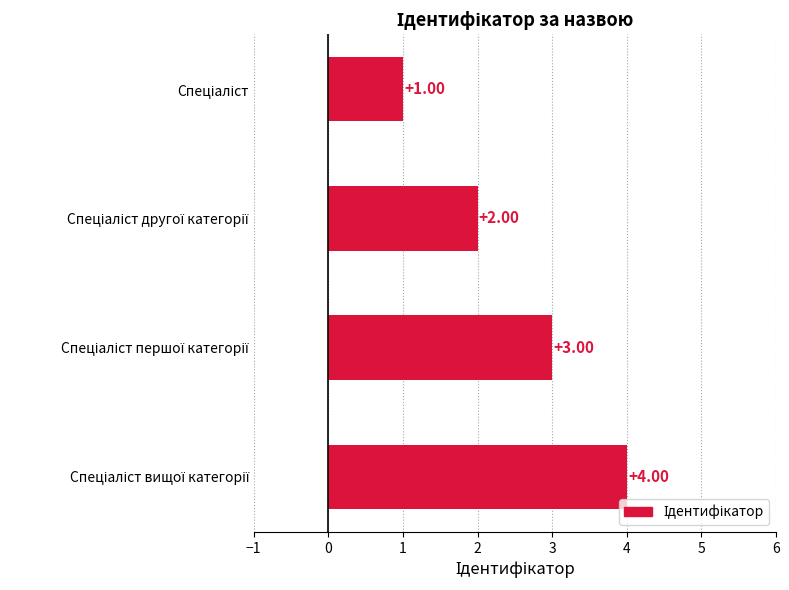

What is the difference between the maximum and minimum values?

3